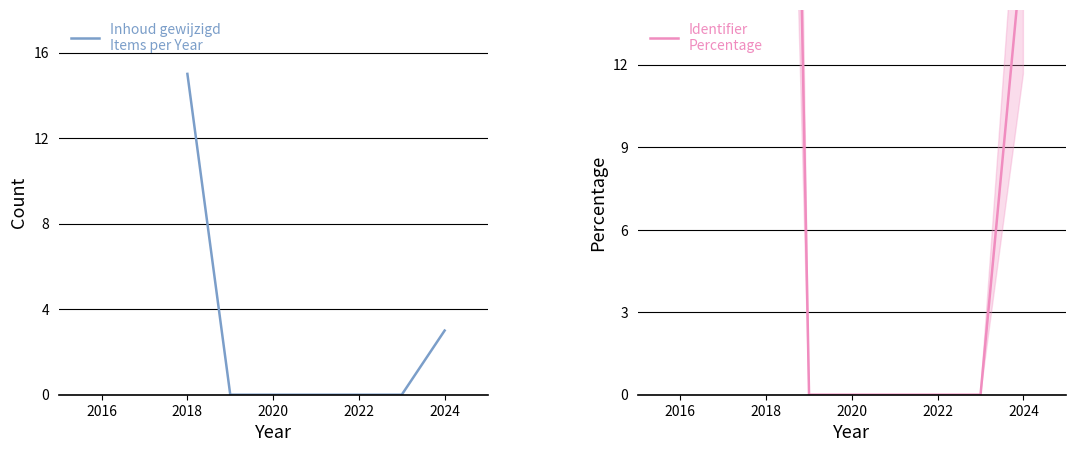

The value of Inhoud gewijzigd
Items per Year at 2022 is 6.3. True or false?

False